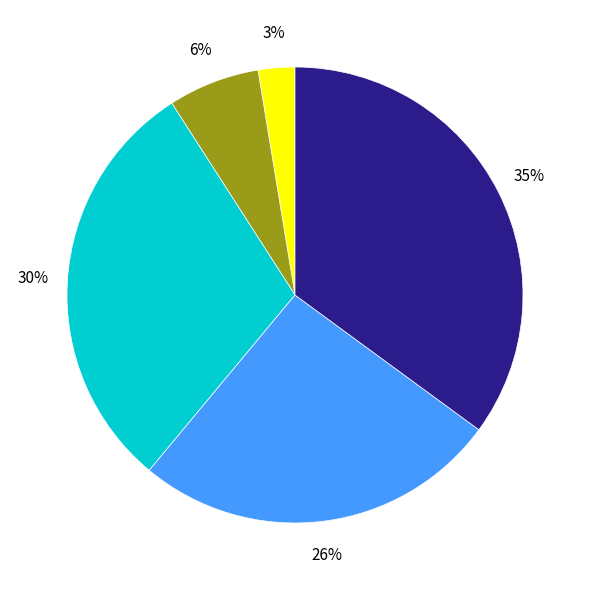

To the nearest percent, what is the difference between the largest and smallest slice percentages?

32%